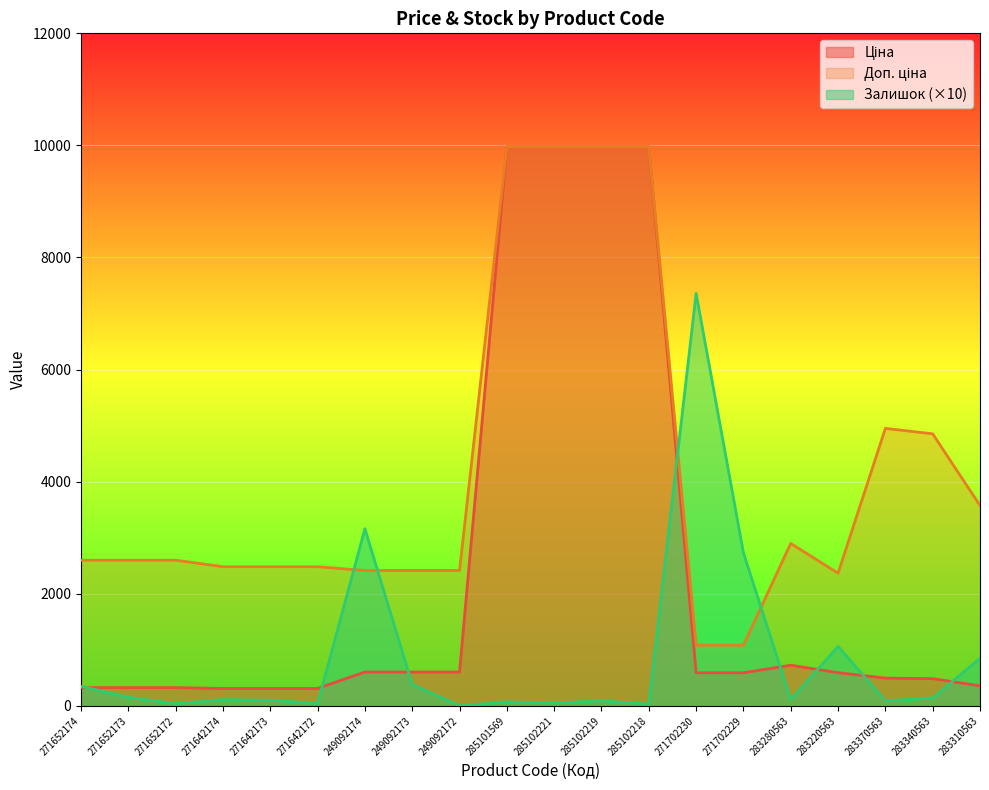

Reading left to right, extract all data points from this chart.

Ціна: 324.8	324.8	324.8	310.3	310.3	310.3	603.7	603.7	603.7	9975.0	9975.0	9975.0	9975.0	589.9	589.9	724.5	591.6	495.0	485.4	357.4
Доп. ціна: 2598.3	2598.3	2598.3	2482.4	2482.4	2482.4	2414.8	2414.8	2414.8	9975.0	9975.0	9975.0	9975.0	1081.7	1081.7	2897.8	2366.5	4950.4	4853.8	3573.9
Залишок: 350.0	150.0	40.0	110.0	100.0	40.0	3160.0	380.0	0.0	70.0	50.0	90.0	30.0	7360.0	2730.0	110.0	1060.0	90.0	140.0	850.0